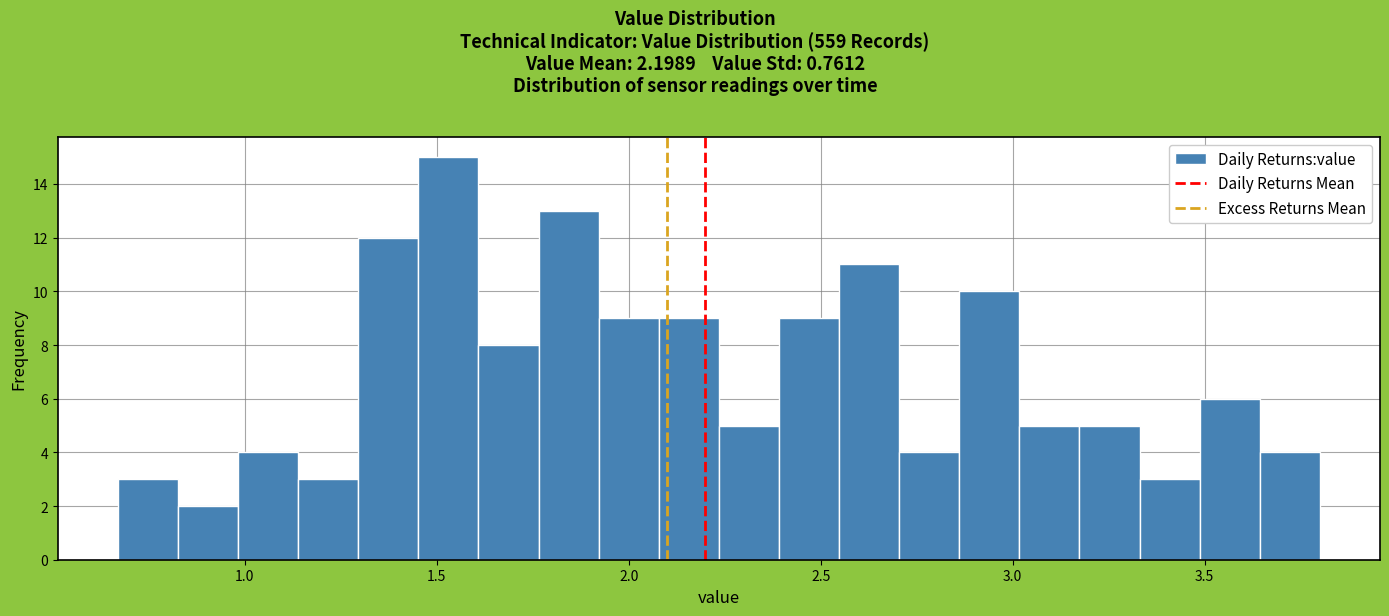

Around what value on the x-axis is the tallest bar? Give the approximate position of its centre, as read against the axis.

1.55